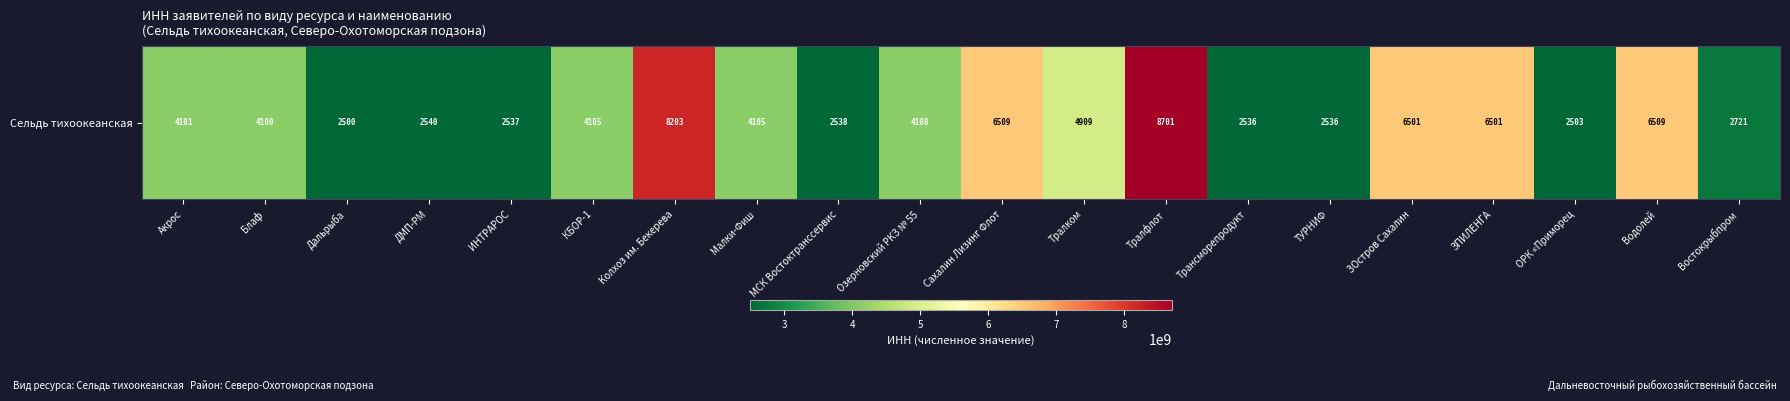

Which label corresponds to the largest value in the chart?

Тралфлот